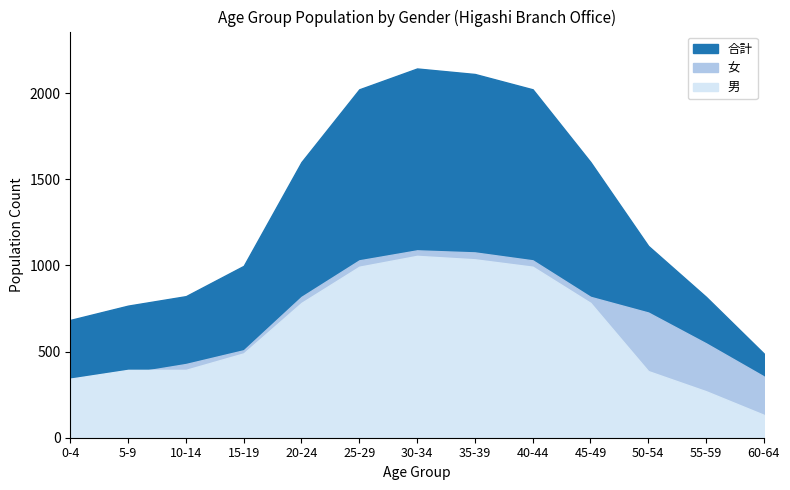

What is the lowest value of the 女 series?

341